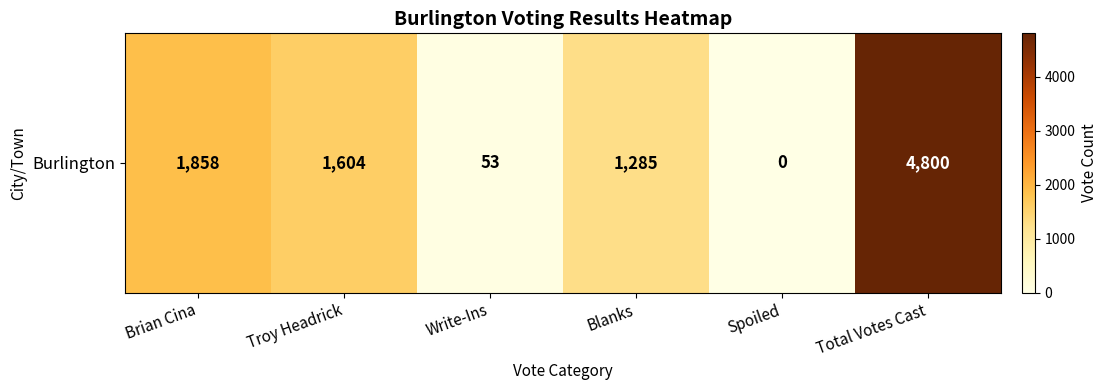

Which label corresponds to the largest value in the chart?

Total Votes Cast